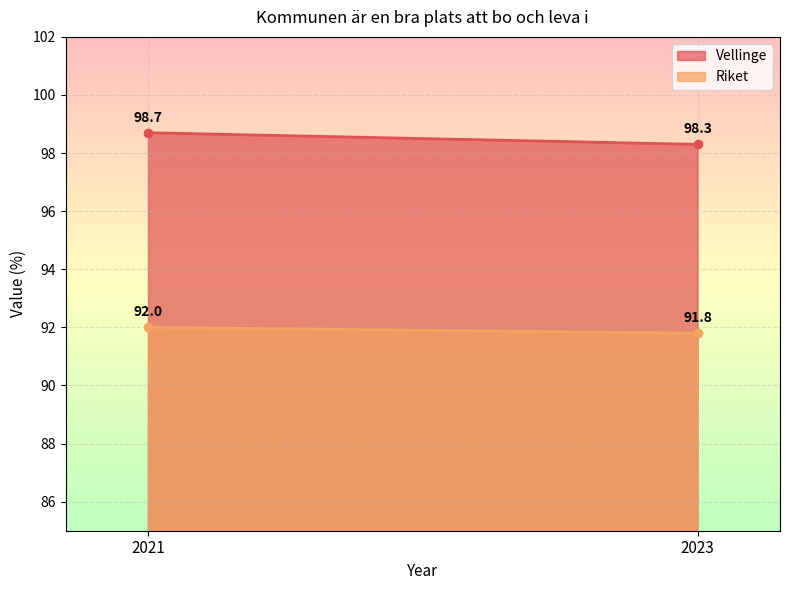

Which category has the lowest value in the Vellinge series?

2023